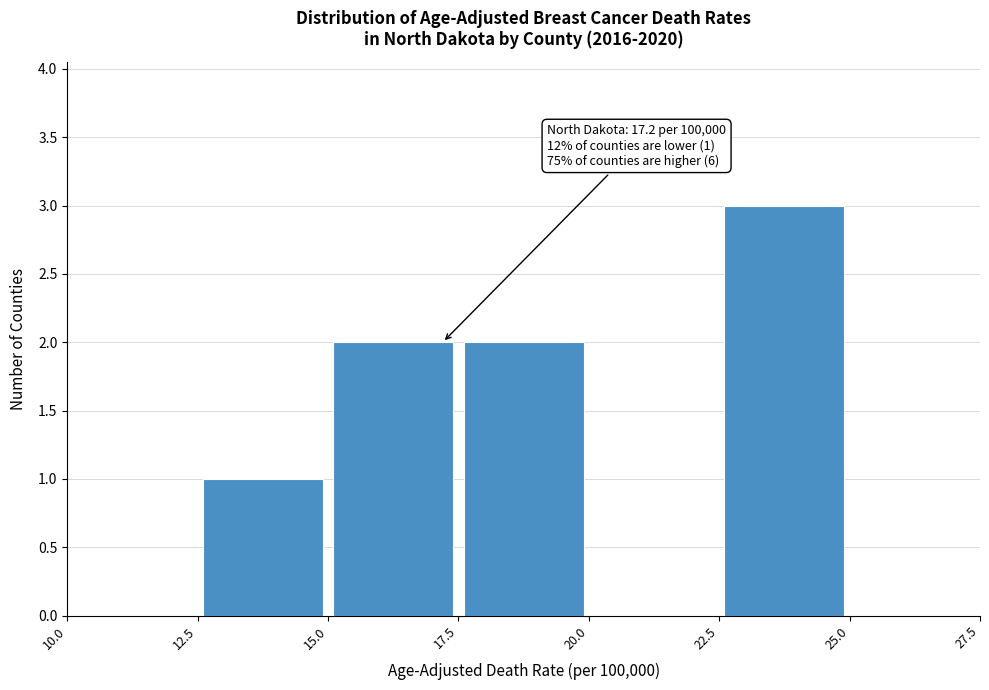

Over which range of the x-axis is the bar tallest?

22.5 to 25.0